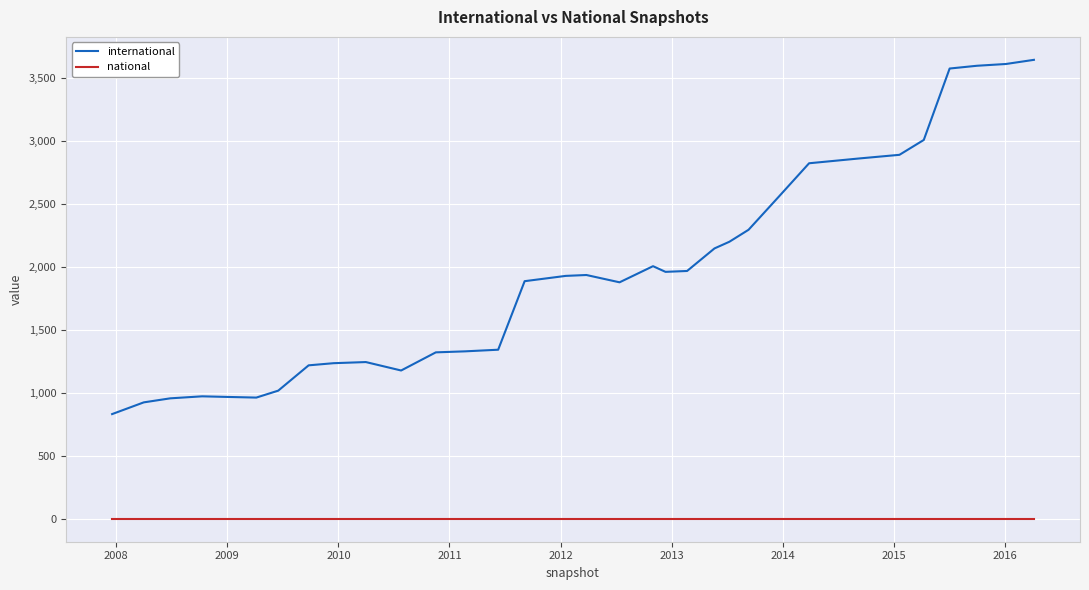

List the series in order of their overall mean, highest first.

international, national